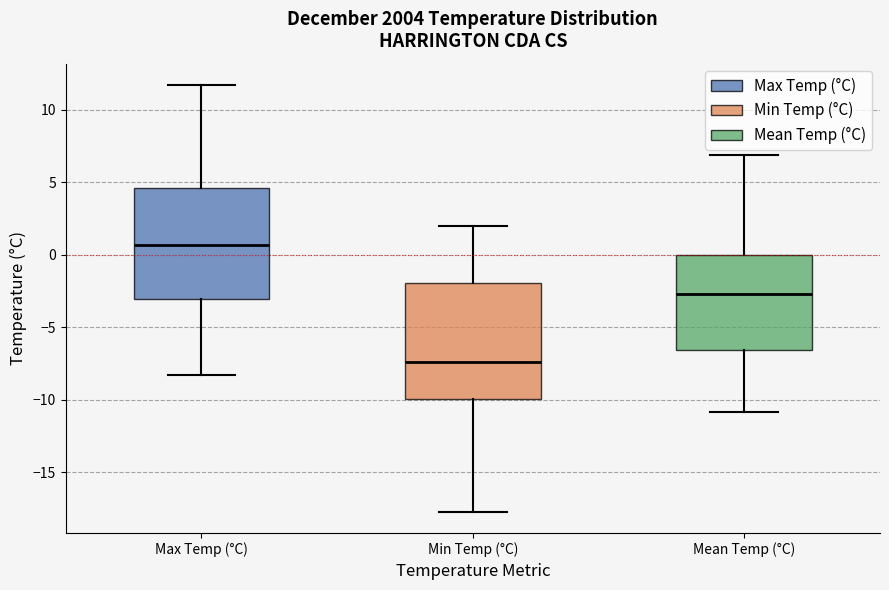

Reading left to right, transcribe this box plot: for each box, give where its median line is, the range the box spans, and where its two whiskers end, as read against the y-axis. The values are not printed on the chart, so give them approximately, as read against the axis.

Max Temp (°C): median 0.5, box -3.0 to 4.5, whiskers -8.5 to 11.5
Min Temp (°C): median -7.5, box -10.0 to -2.0, whiskers -17.5 to 2.0
Mean Temp (°C): median -2.5, box -6.5 to 0.0, whiskers -11.0 to 7.0